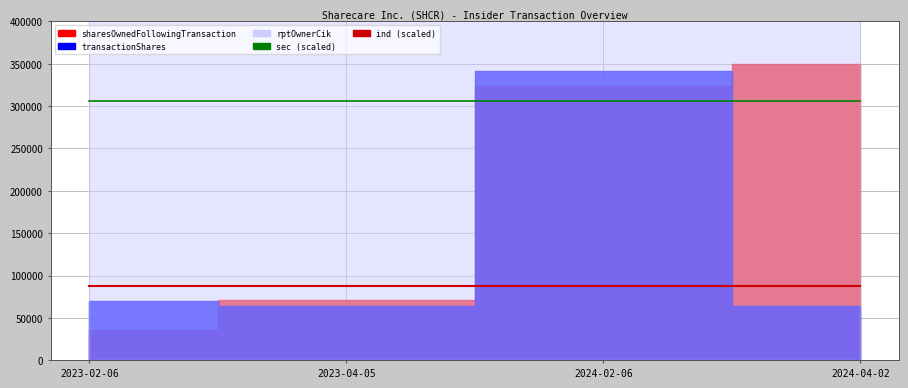

Between 2024-04-02 and 2024-02-06, which is larger?

2024-04-02